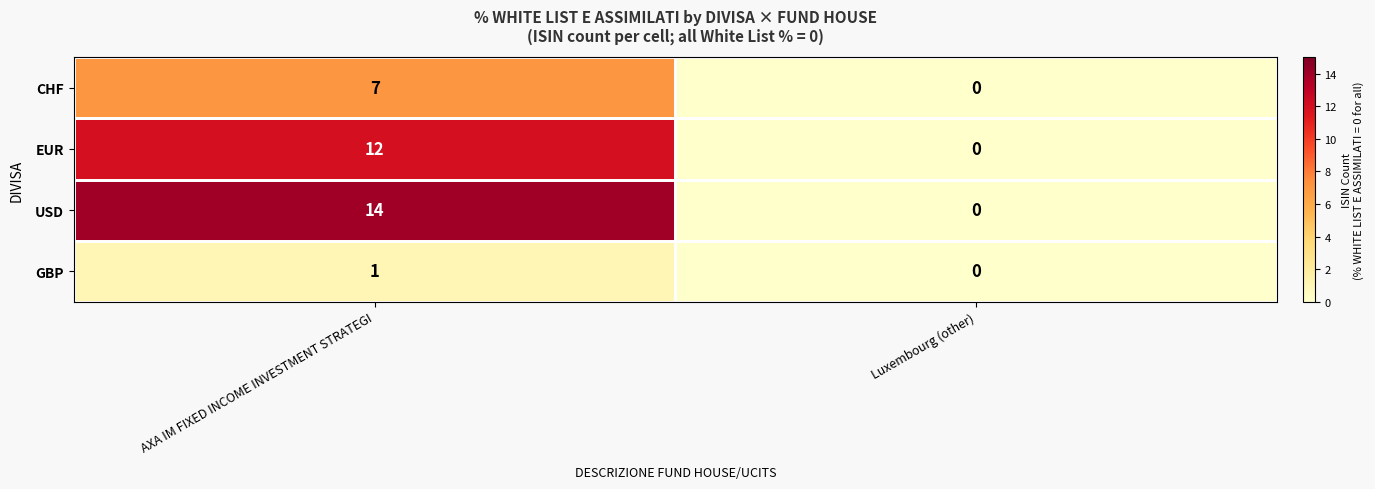

Which series has the widest spread of values?

USD